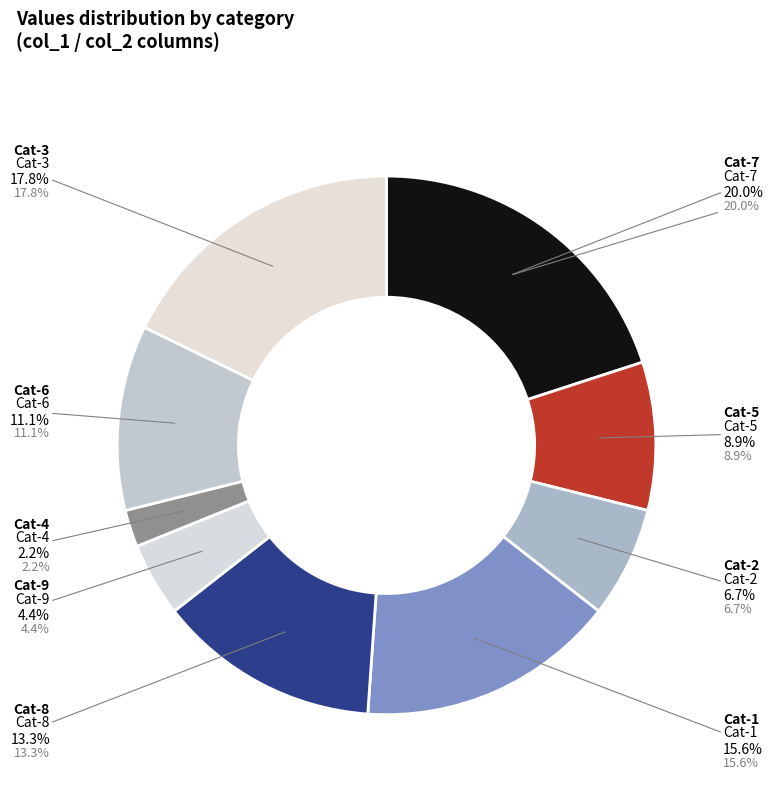

Which has a higher value, 4 or 8?

8